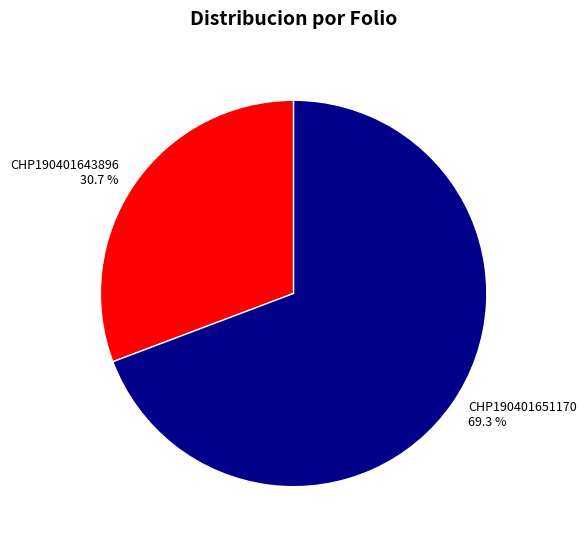

To the nearest percent, what is the combined percentage of CHP190401643896 and CHP190401651170?

100%